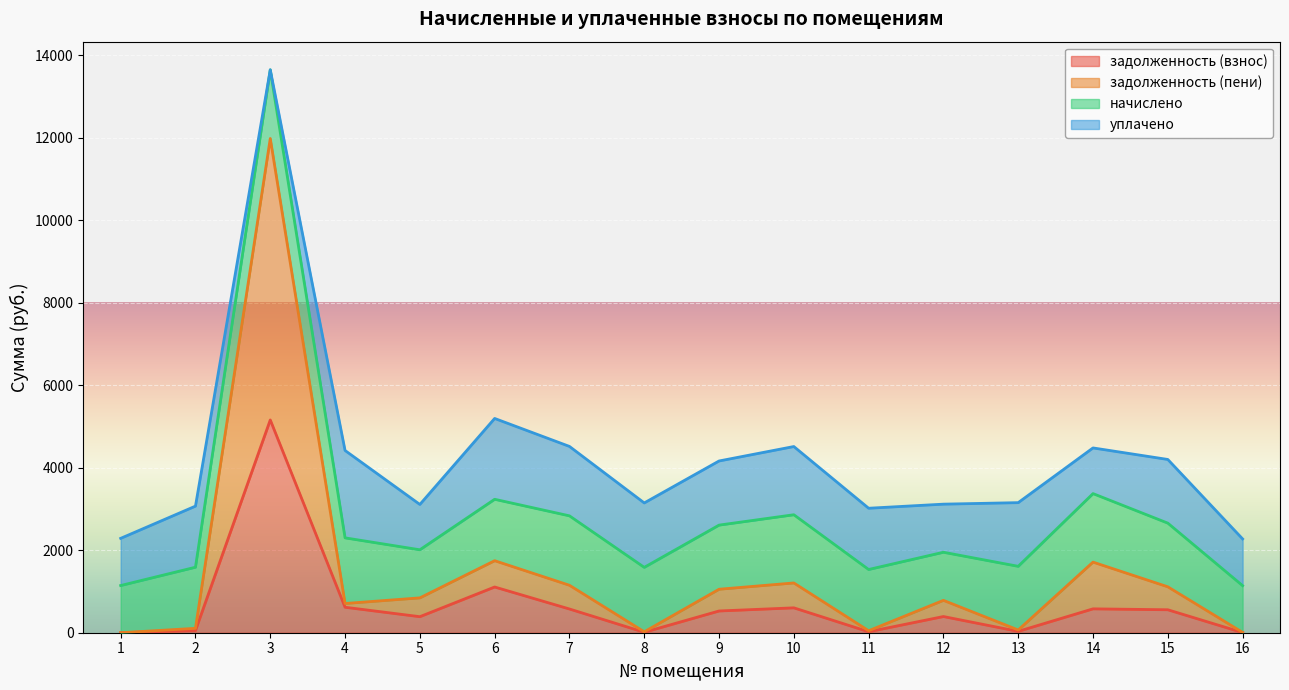

What is the total value across all series at 2?

3068.8